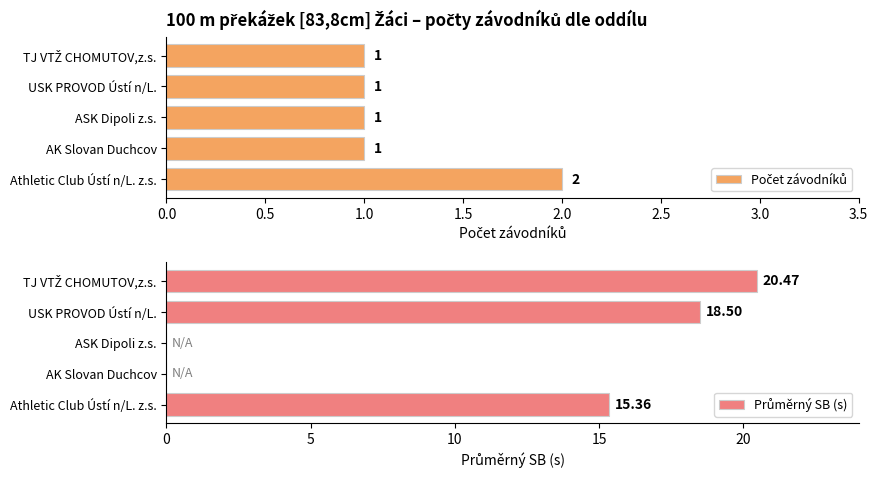

Count the number of categories in the chart.

5